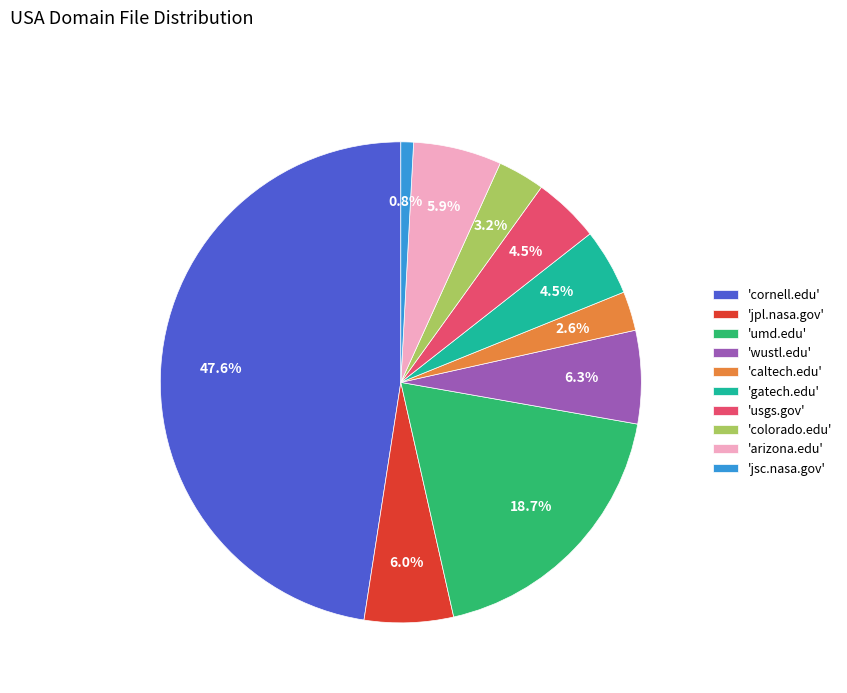

Does 'cornell.edu' account for over 50% of the chart?

No